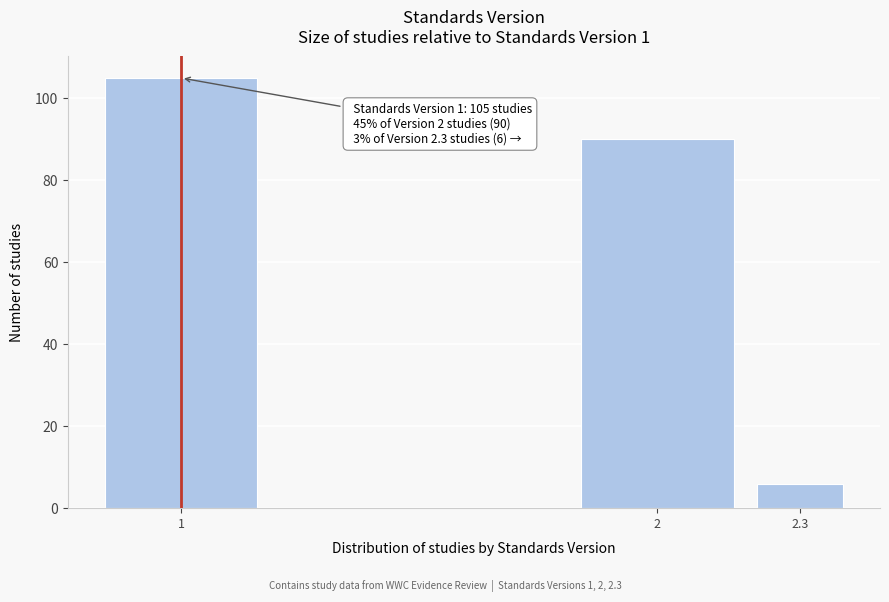

Reading left to right, what are all the values shown in this chart?

105	90	6